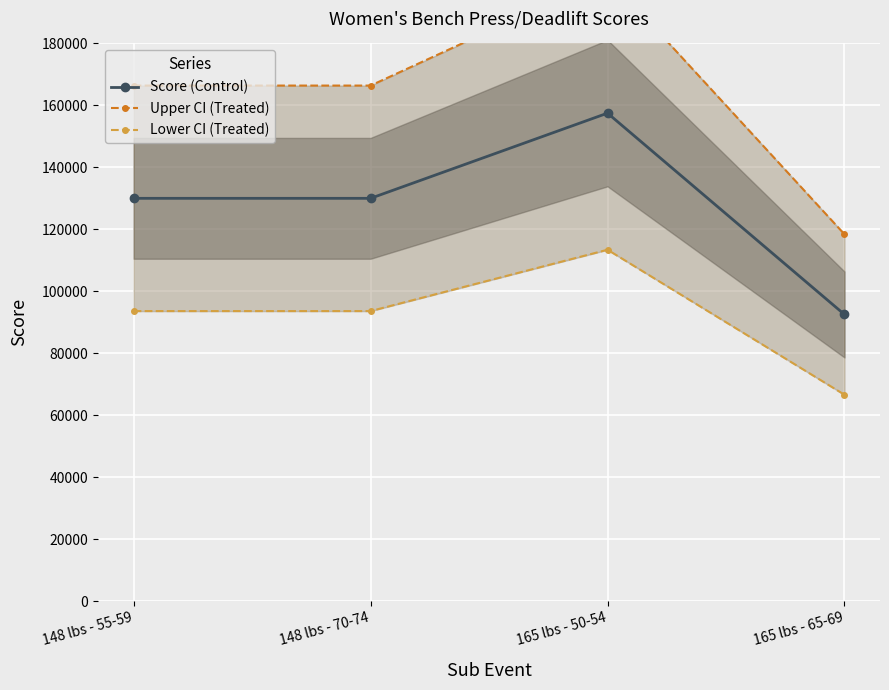

What are all the series names shown in the legend?

Score (Control), Upper CI (Treated), Lower CI (Treated)